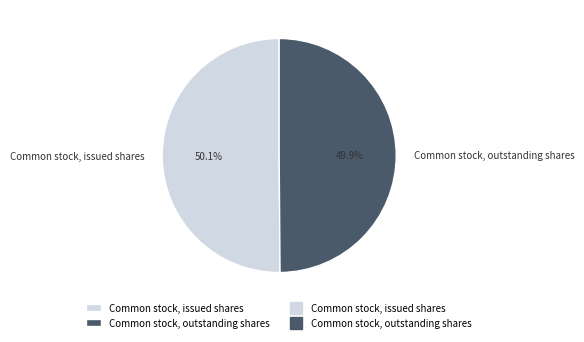

How many segments does this pie chart have?

2